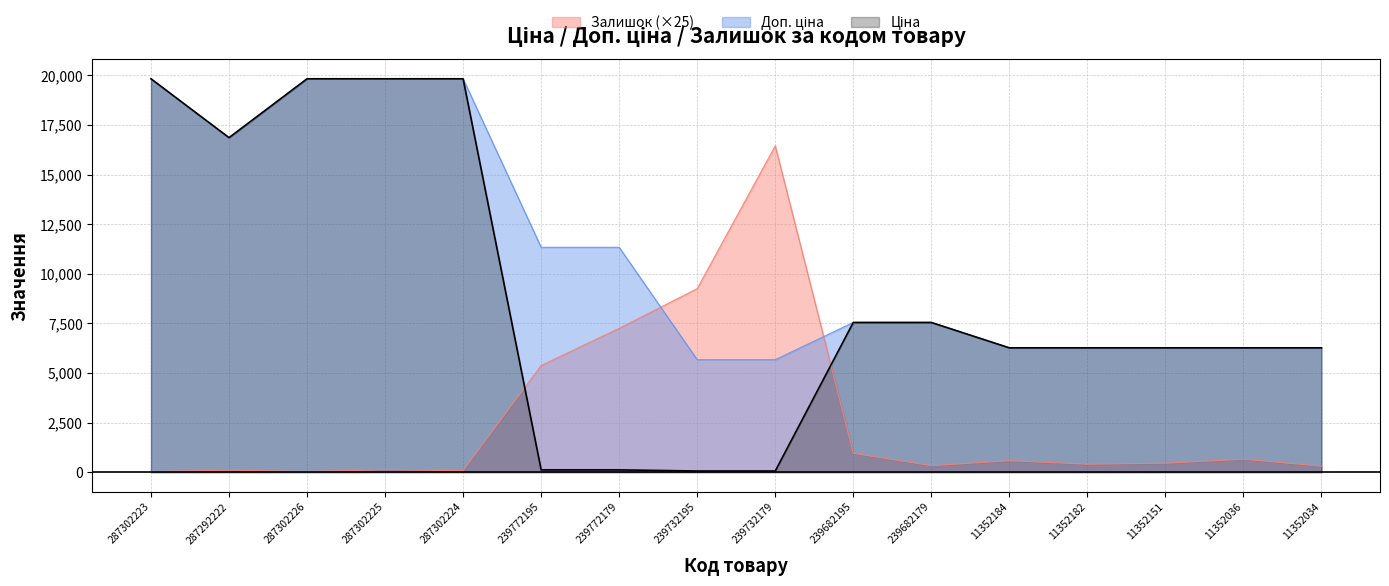

What is the difference between the maximum and minimum values in the Залишок series?

16425.0